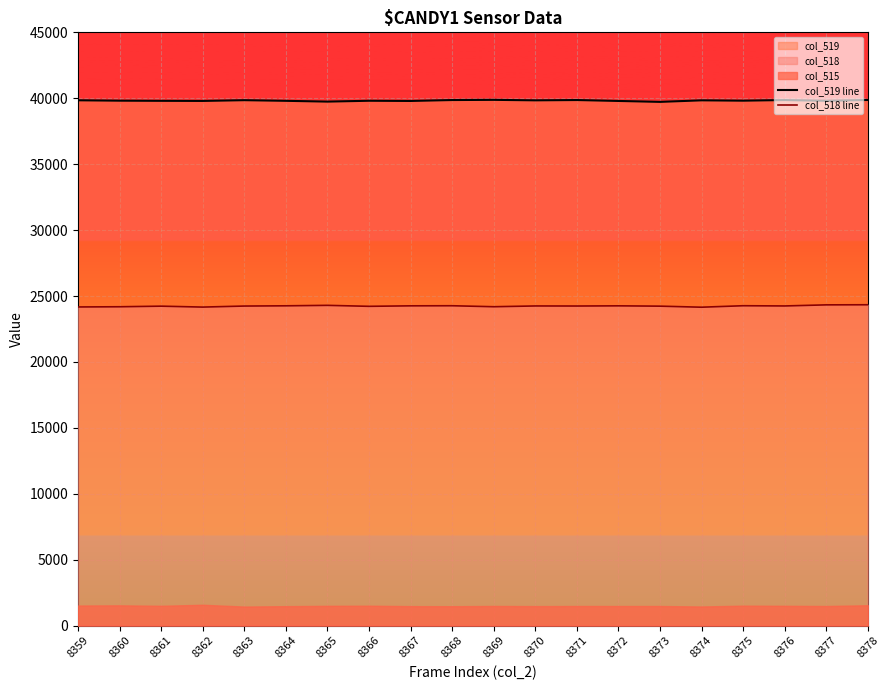

True or false: col_519 line and col_518 line intersect in this chart.

False